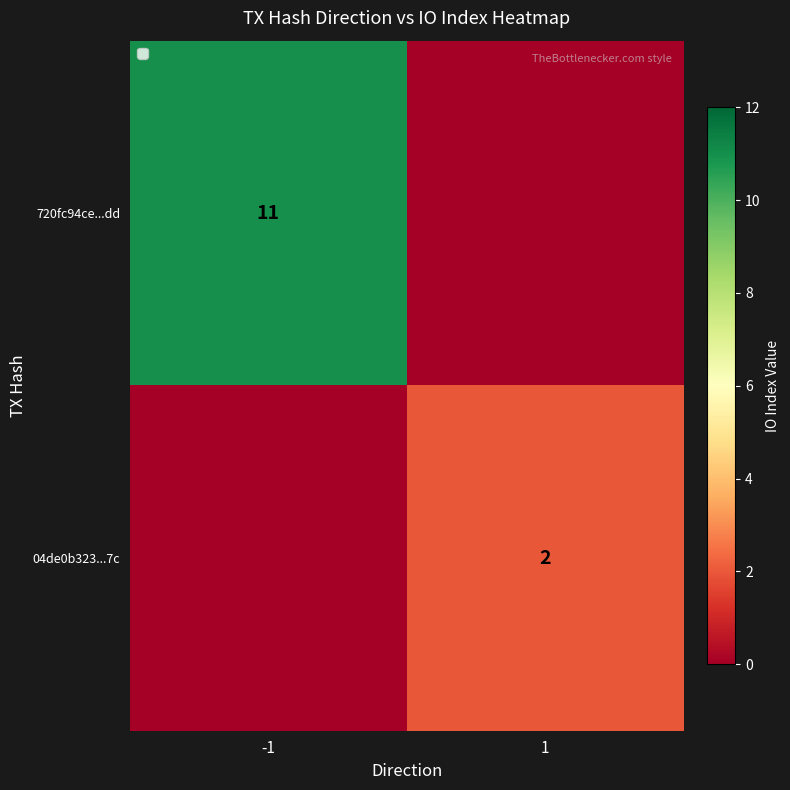

The value of 04de0b323...7c at 1 is 1. True or false?

False